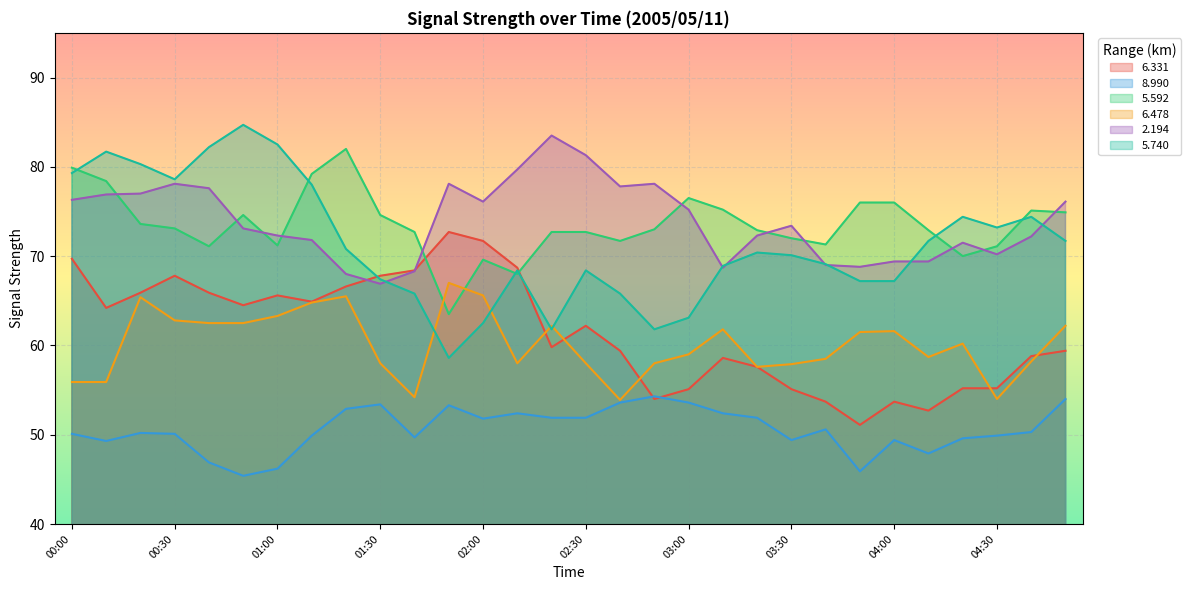

How many lines are shown in the chart?

6